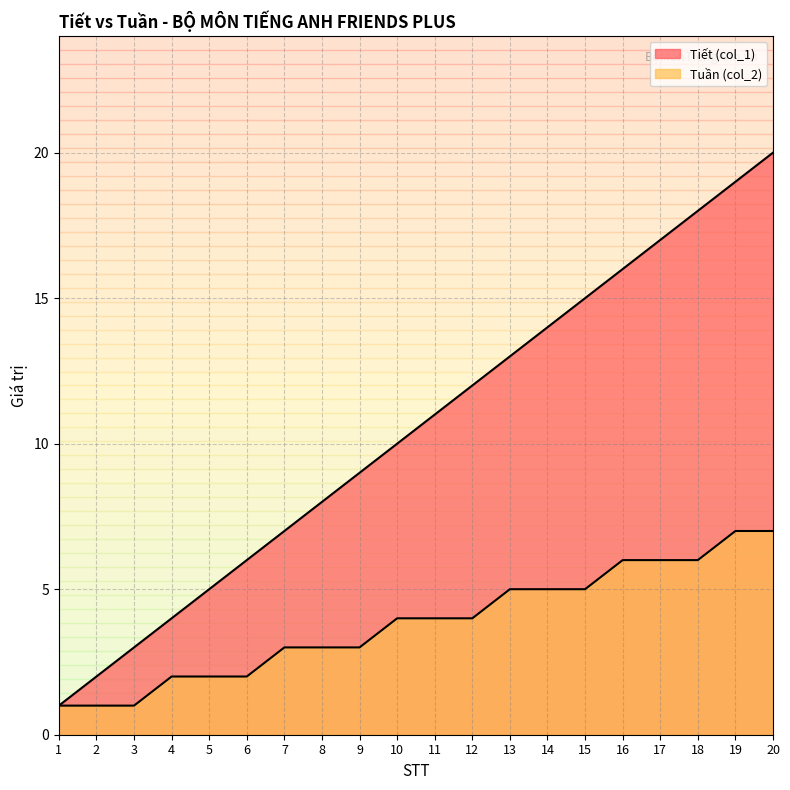

What is the sum of all Tuần (col_2) values?

77